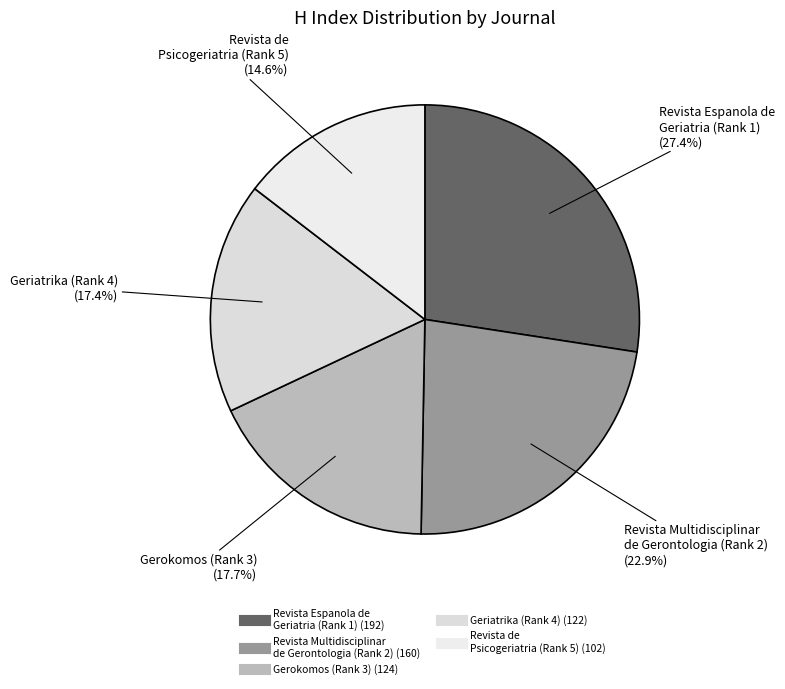

Does Revista de Psicogeriatria (Rank 5) account for over 50% of the chart?

No